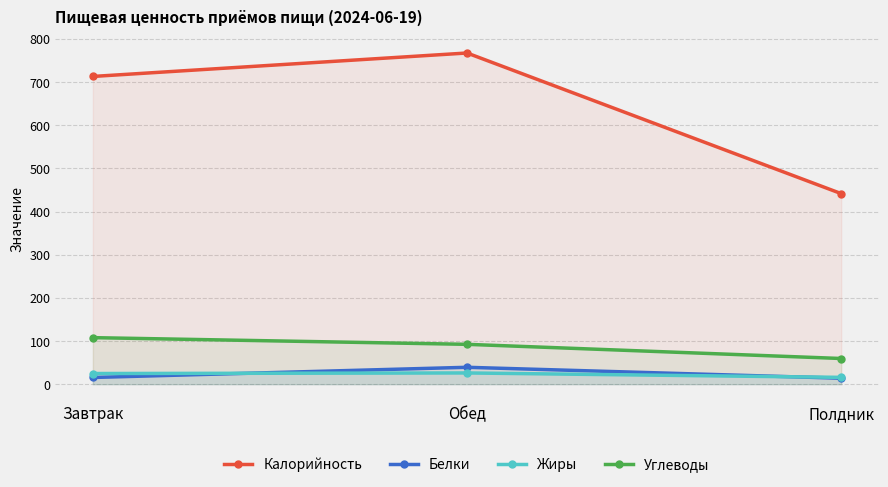

Between Завтрак and Обед, which is larger?

Обед